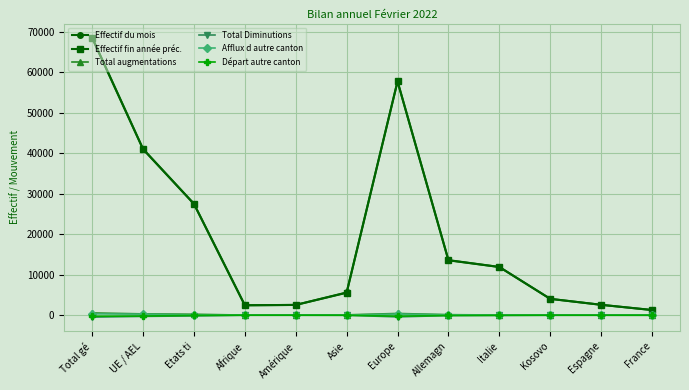

True or false: Effectif fin année préc. has more than 2 interior local peaks.

False